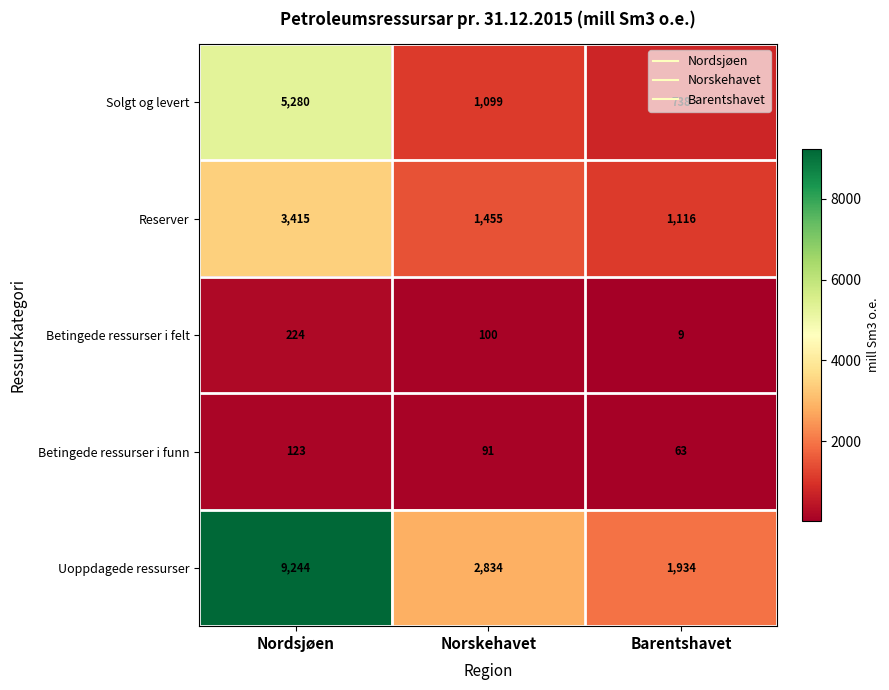

Is it true that Solgt og levert equals 1099 at Norskehavet?

True